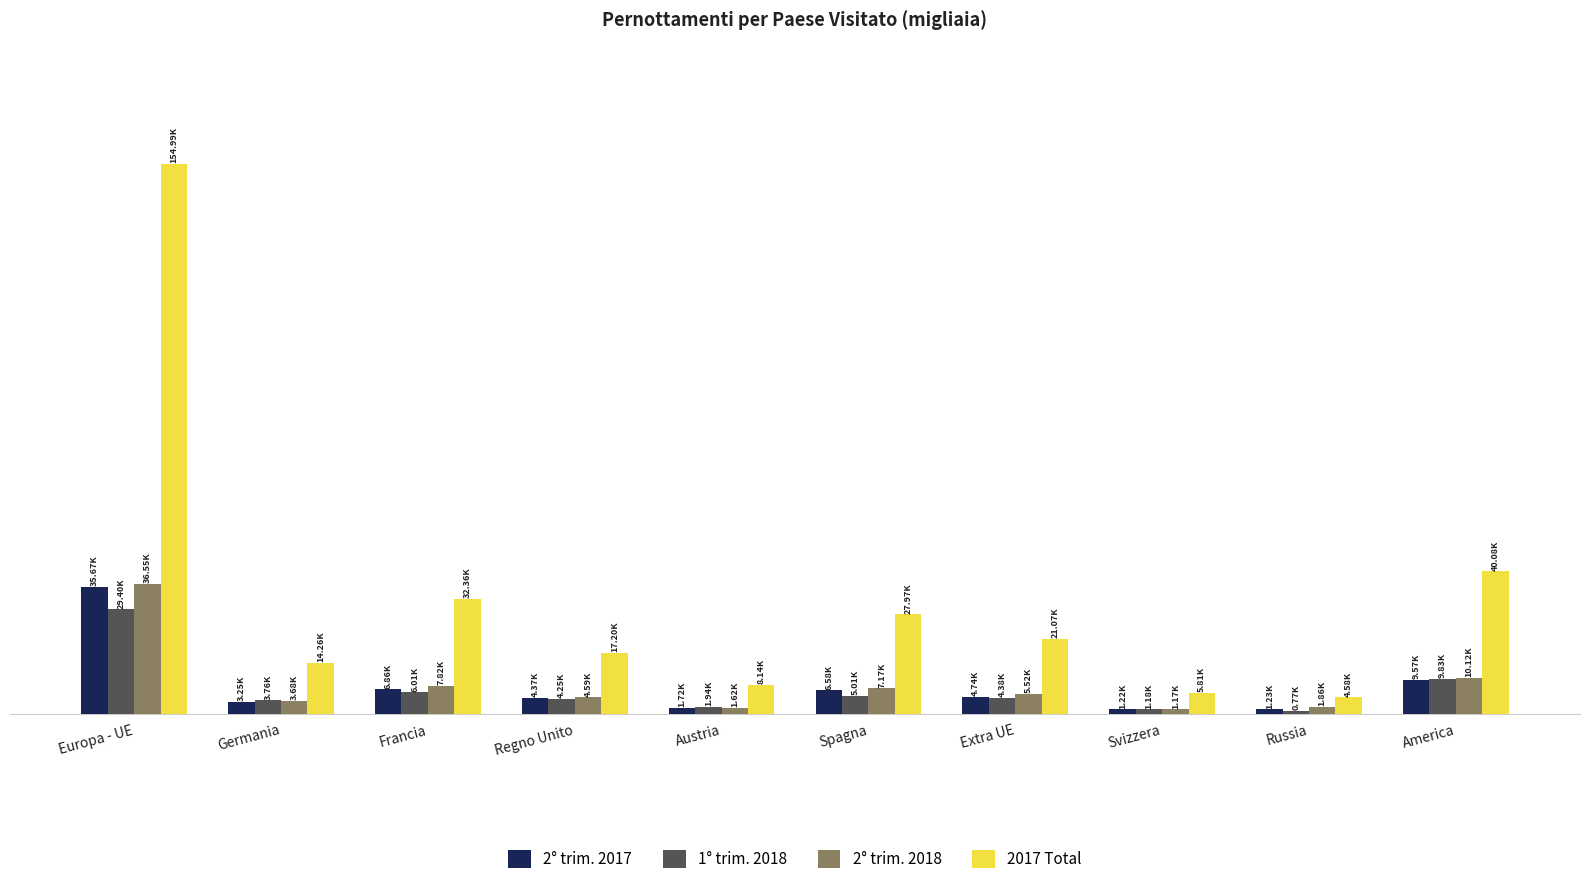

What is the sum of all 2° trim. 2017 values?

75233.2